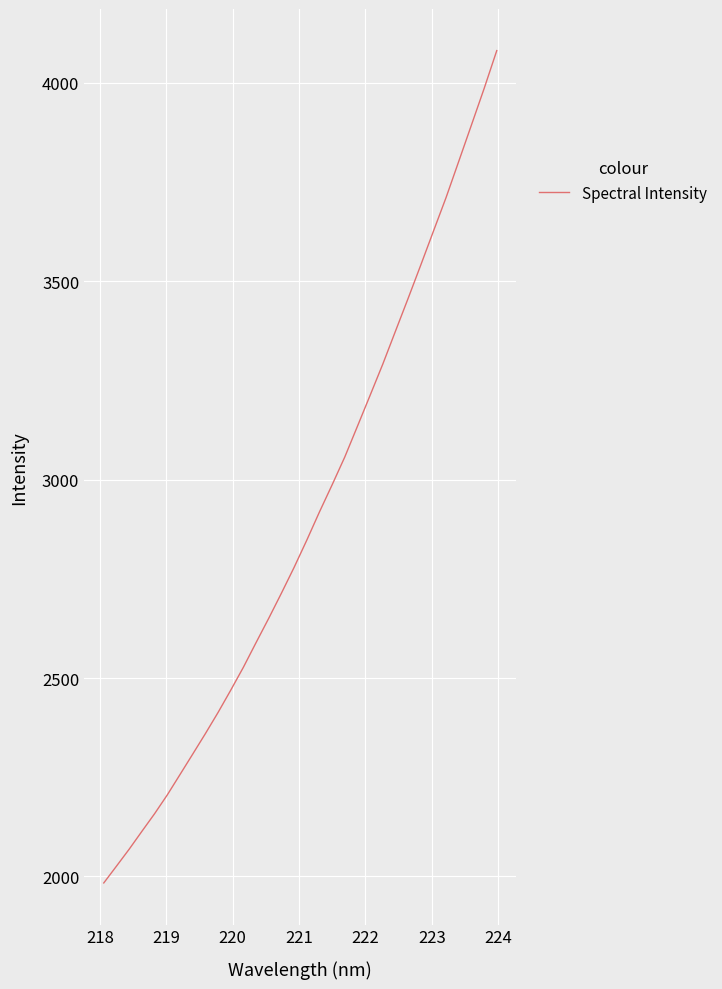

What is the maximum value shown in the chart?

4081.5